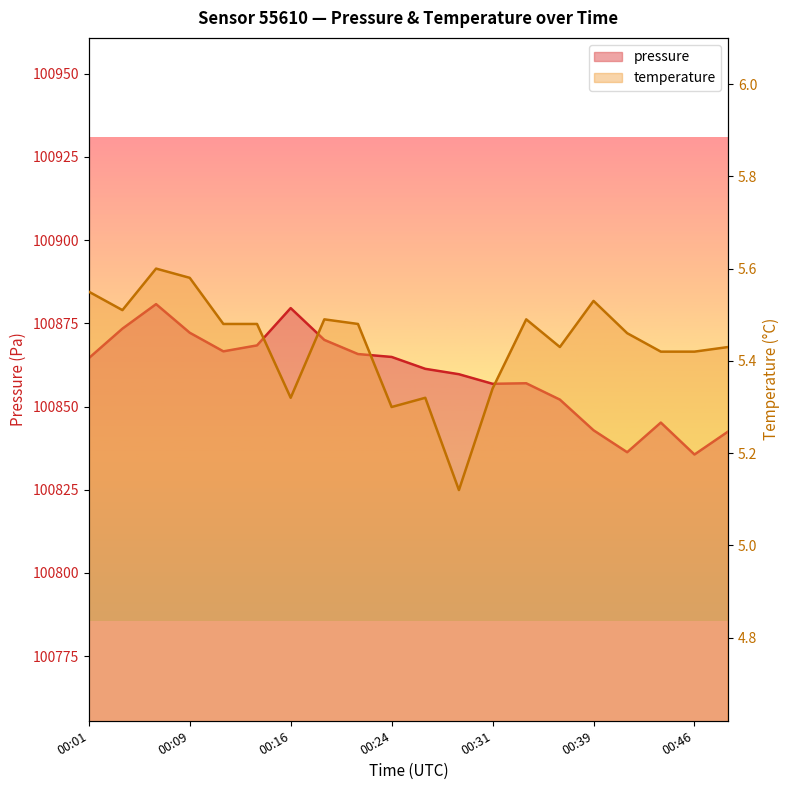

What is the lowest value of the temperature series?

5.1